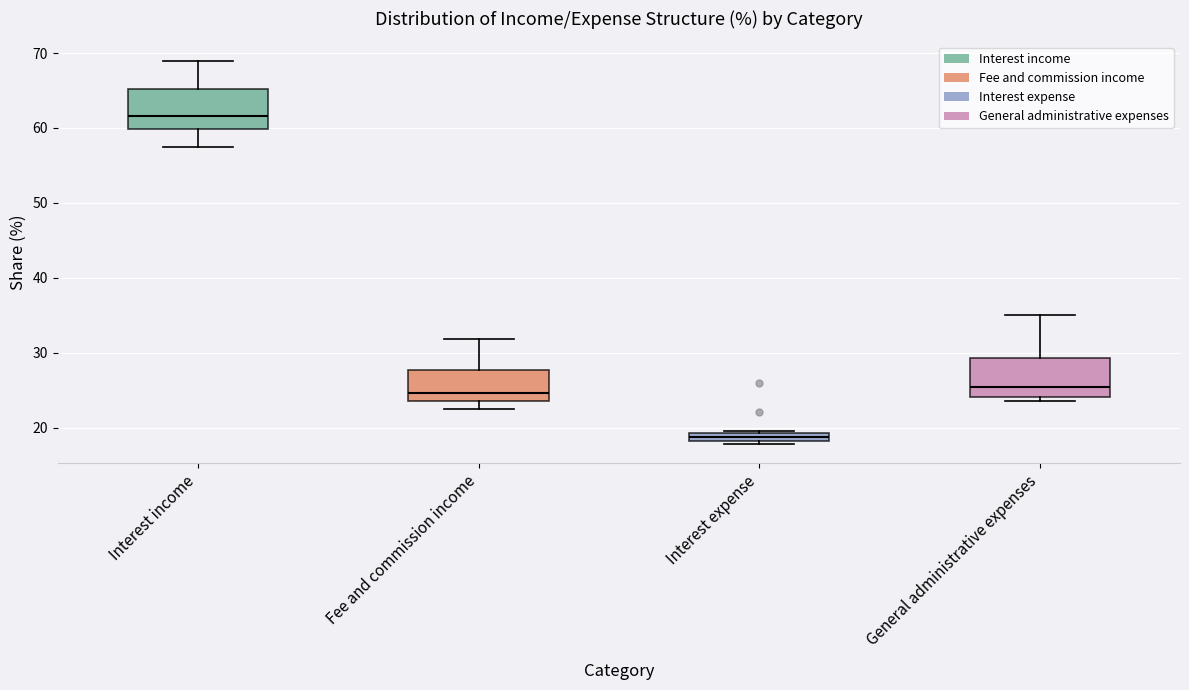

Which box's median line is the lowest?

Interest expense